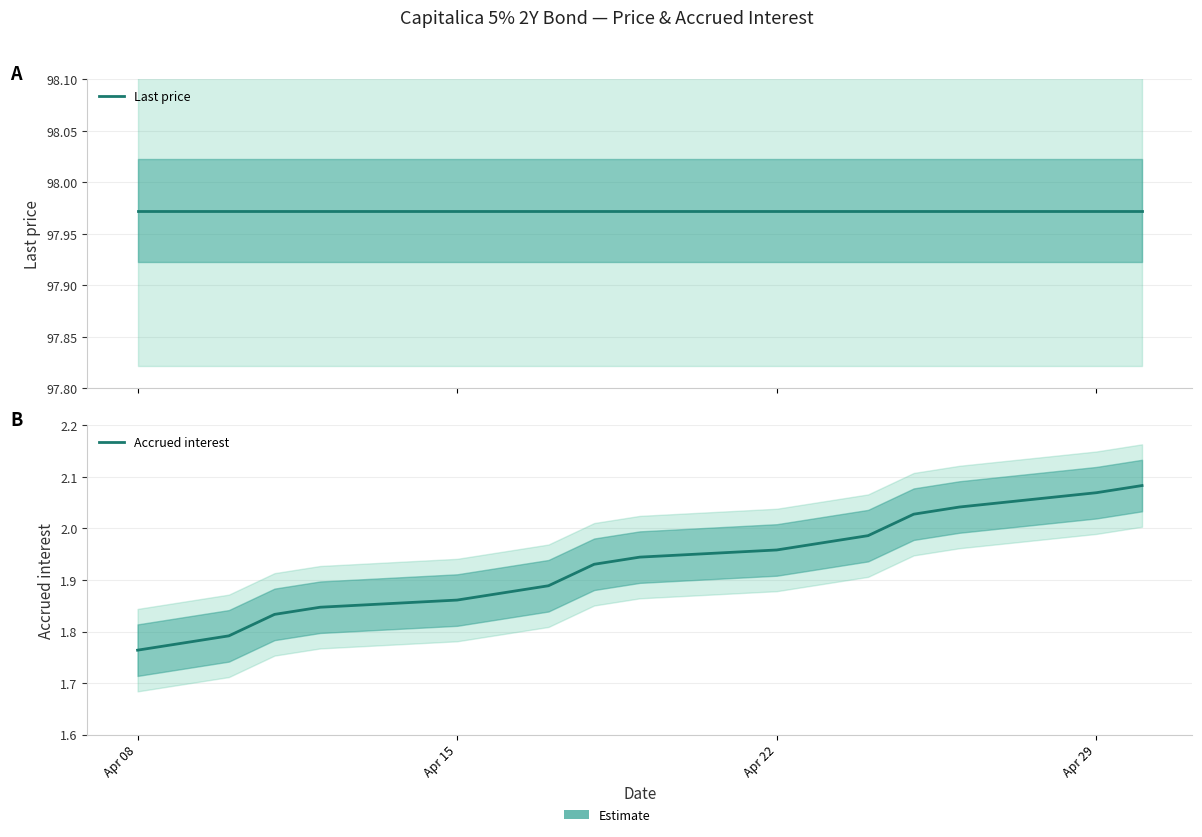

What are all the series names shown in the legend?

Last price, Accrued interest